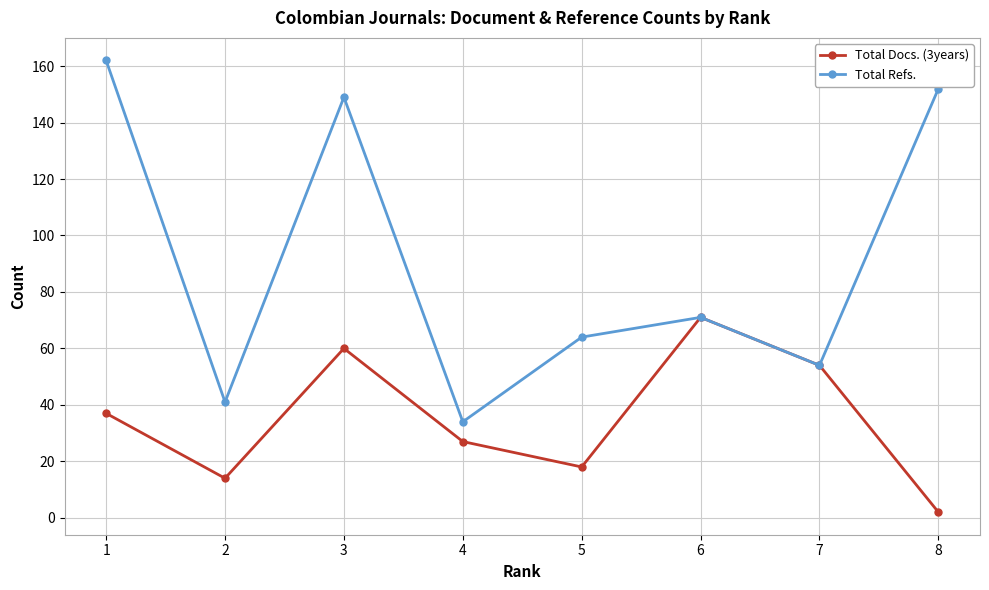

Is the value of Total Refs. at 6 greater than the value of Total Docs. (3years) at 7?

Yes